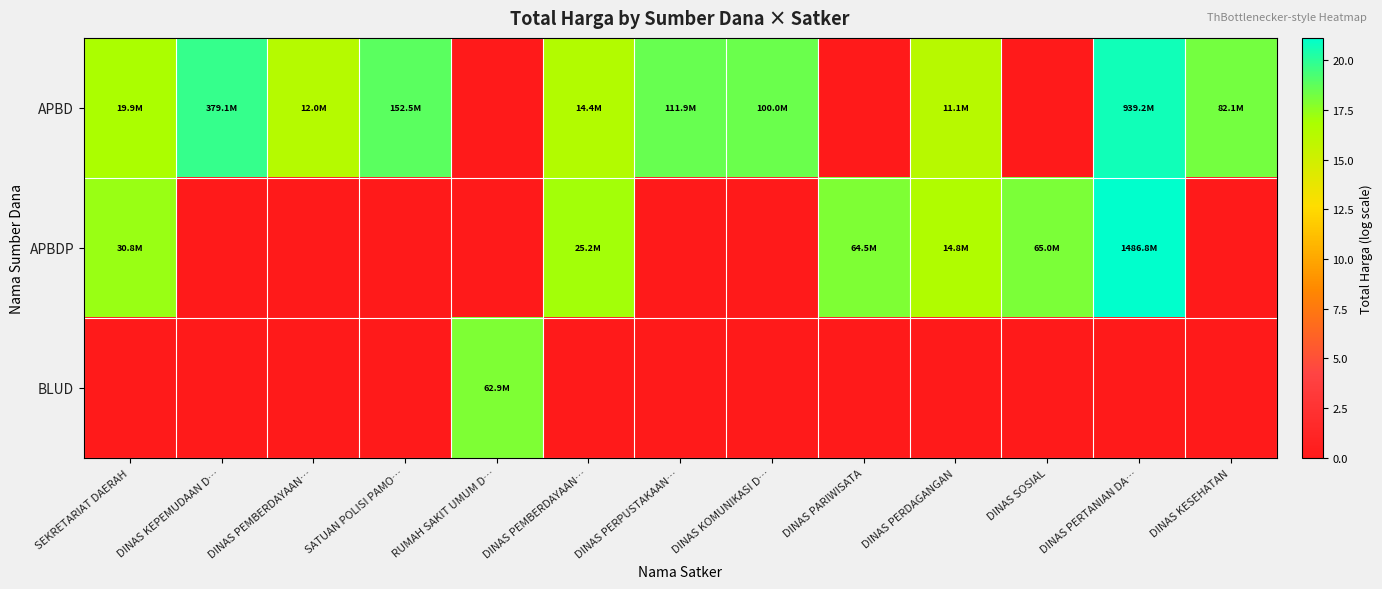

How many categories are shown in the chart?

13